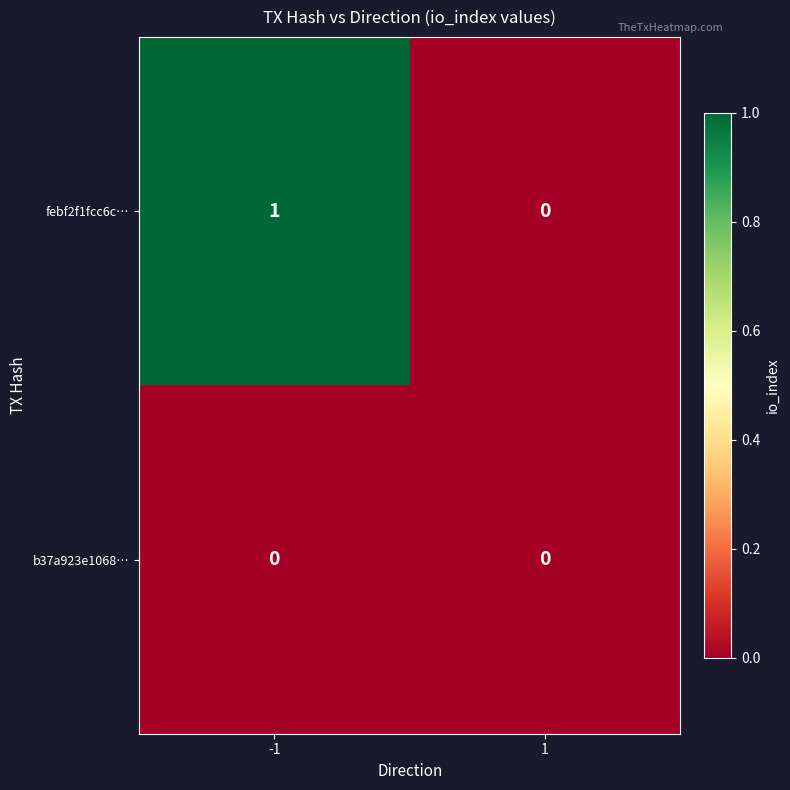

Reading left to right, what are all the values shown in this chart?

febf2f1fcc6c…: -1=1	1=0
b37a923e1068…: -1=0	1=0